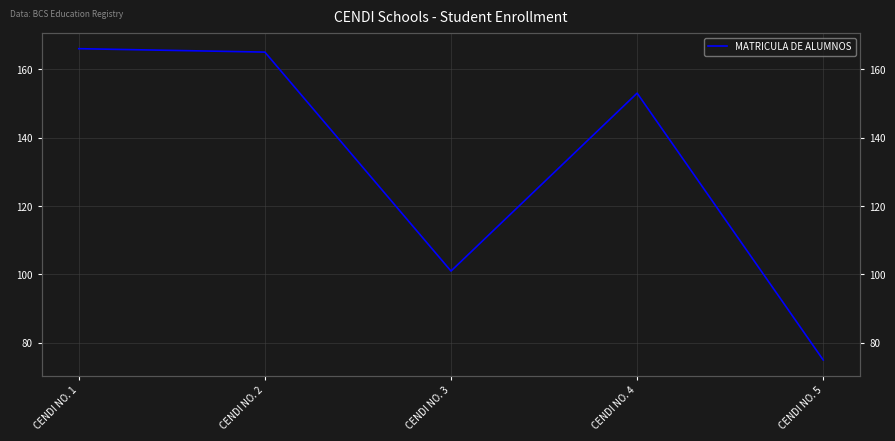

What is the difference between the second highest and second lowest values?

64